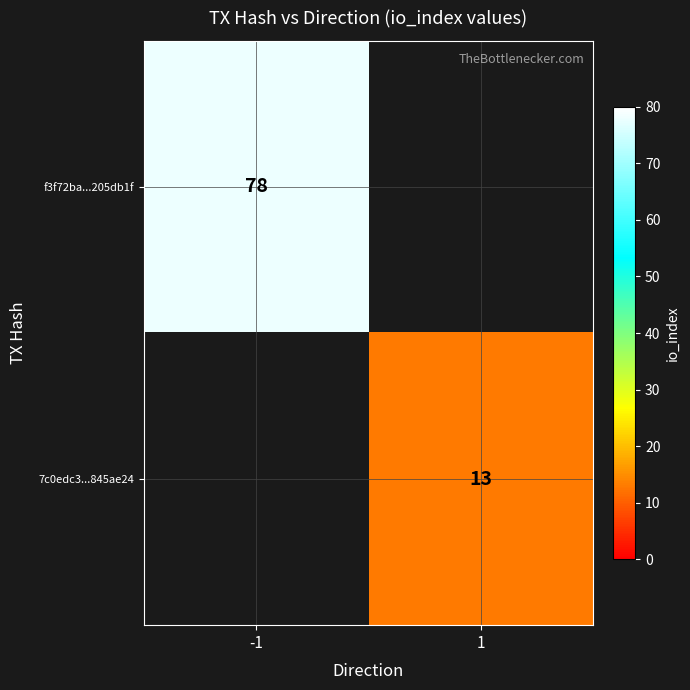

The value of 7c0edc3...845ae24 at 1 is 13. True or false?

True